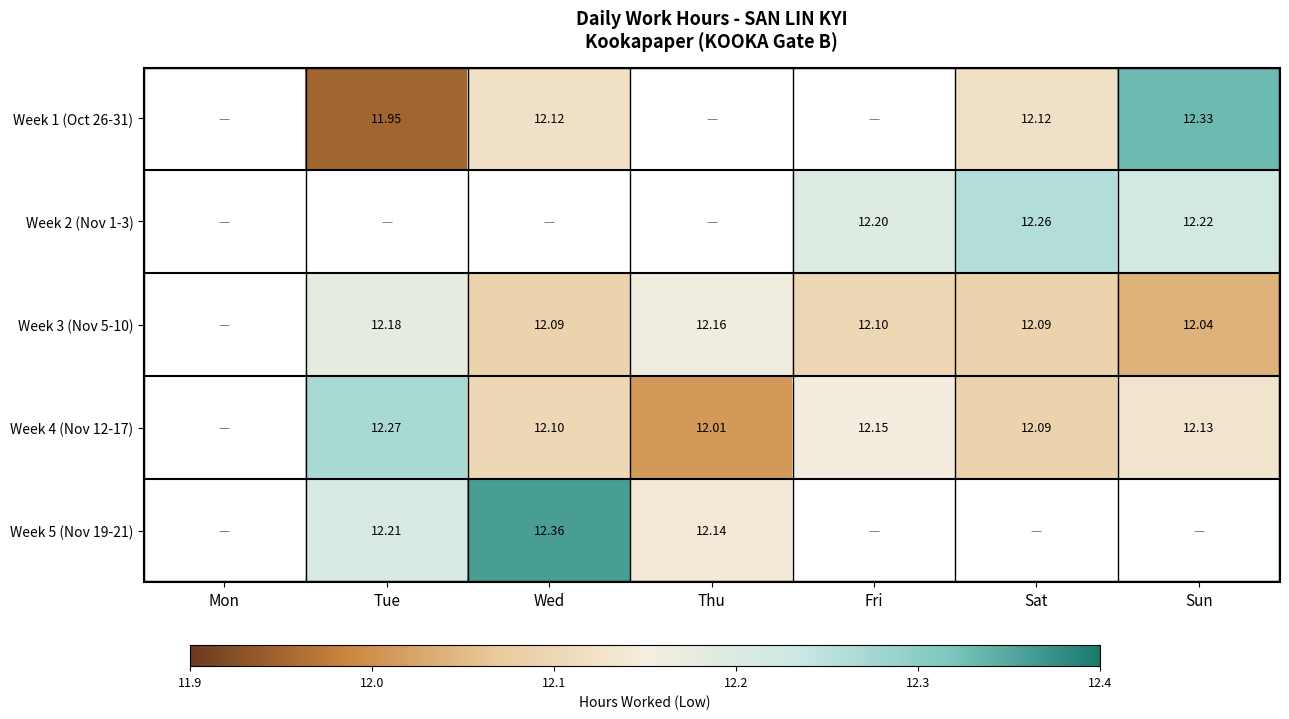

What is the spread (max minus min) of values at Sat?

0.2